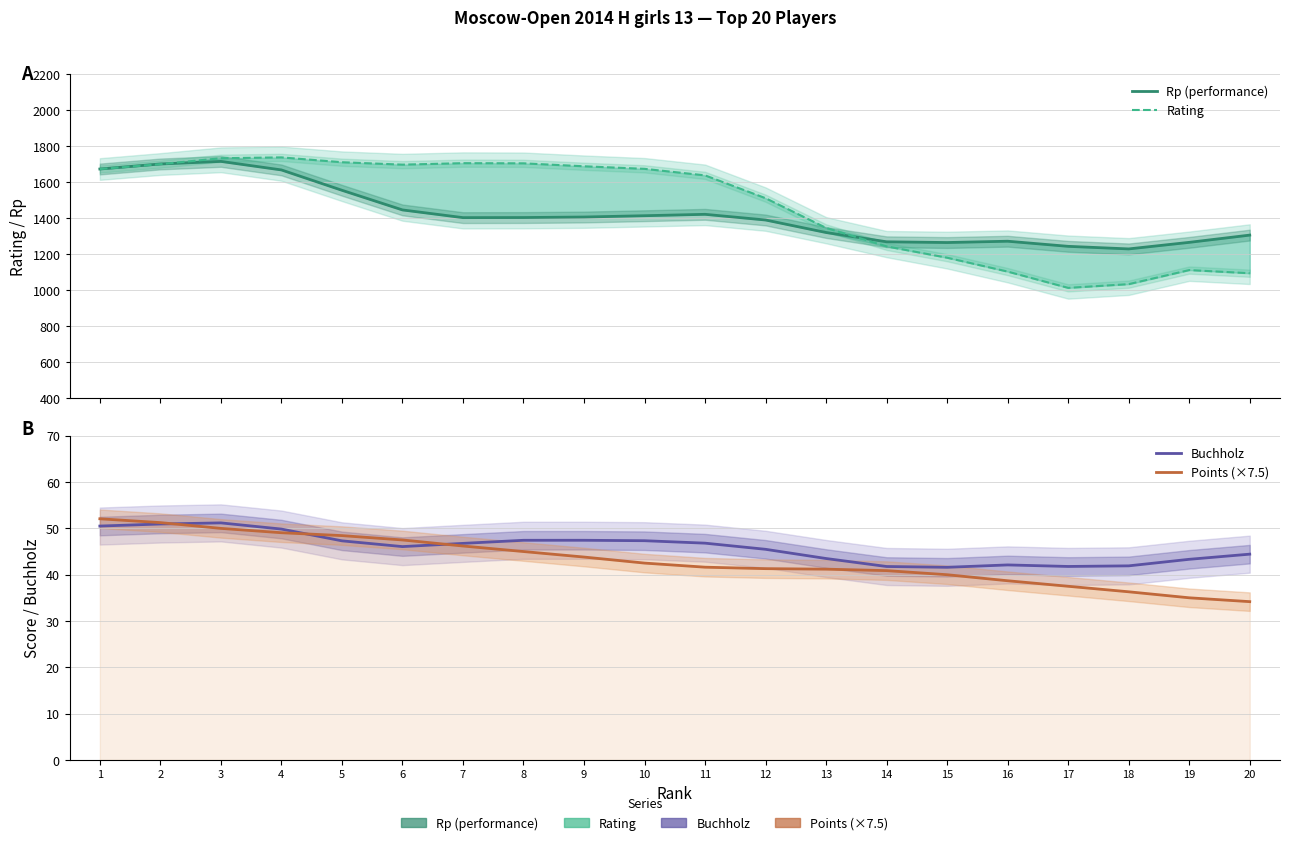

Which series changed the most between 6 and 11?

Rating